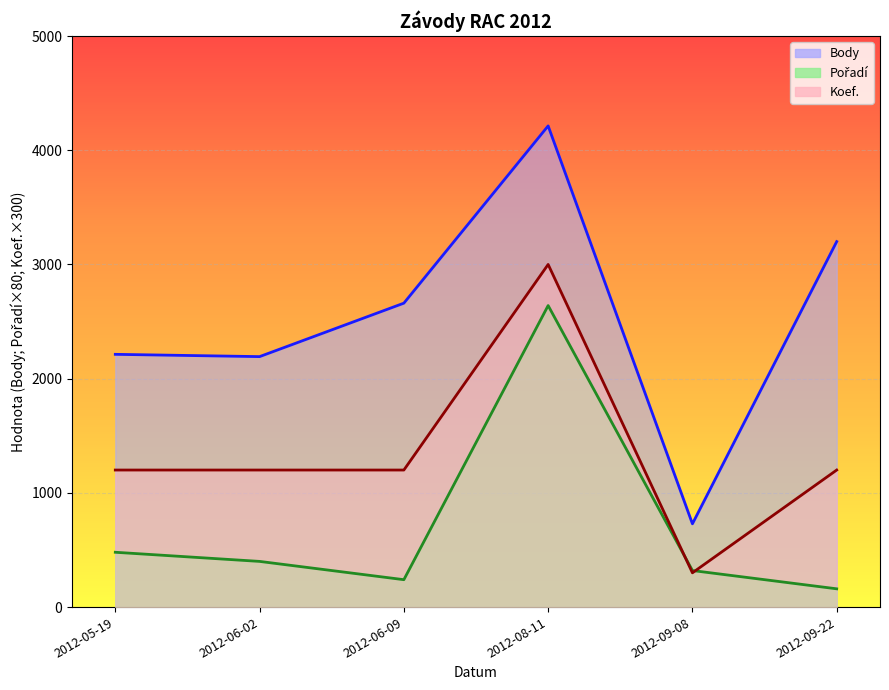

What is the highest value of the Koef. series?

3000